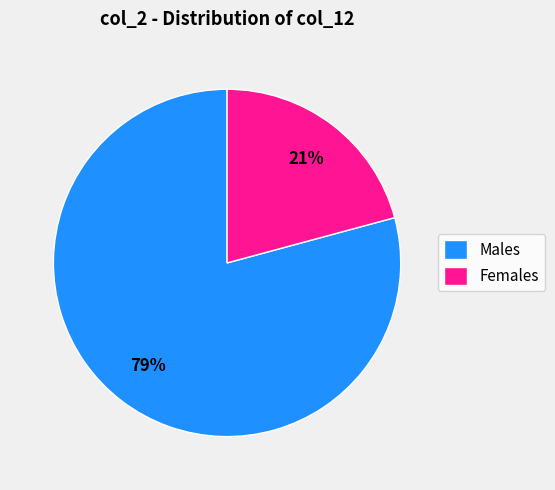

How many slices are in this pie chart?

2